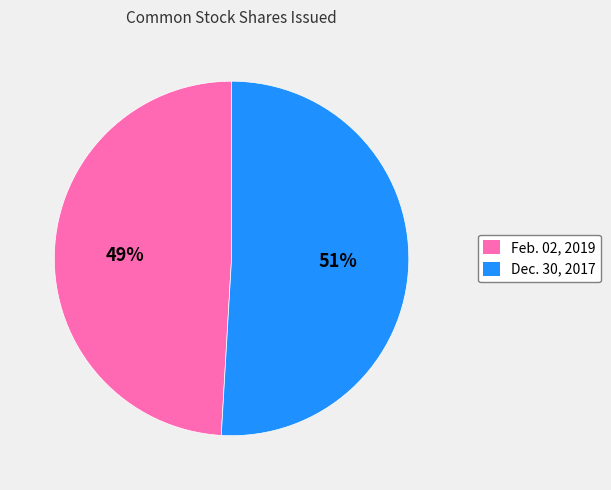

Do Feb. 02, 2019 and Dec. 30, 2017 together represent more than half of the pie?

Yes